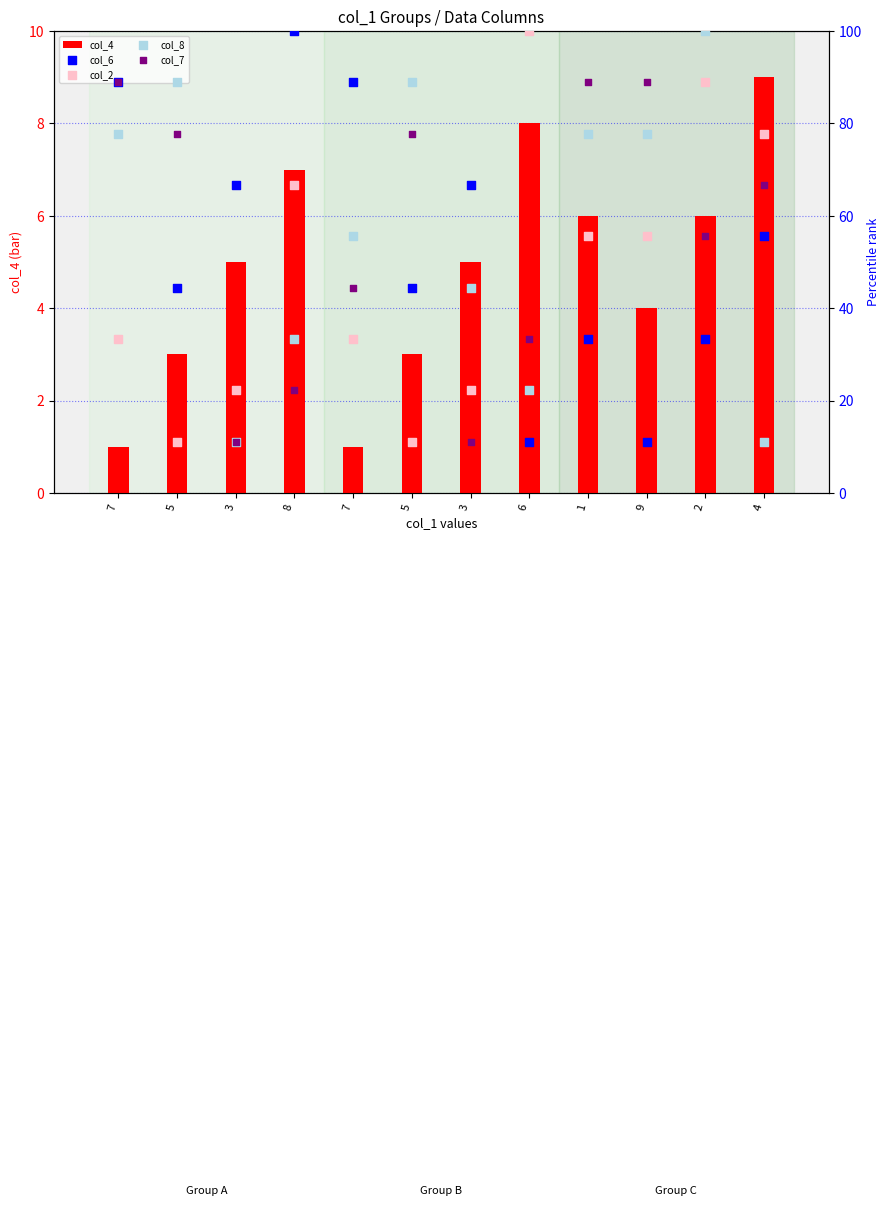

What are all the series names shown in the legend?

col_4, col_6, col_2, col_8, col_7